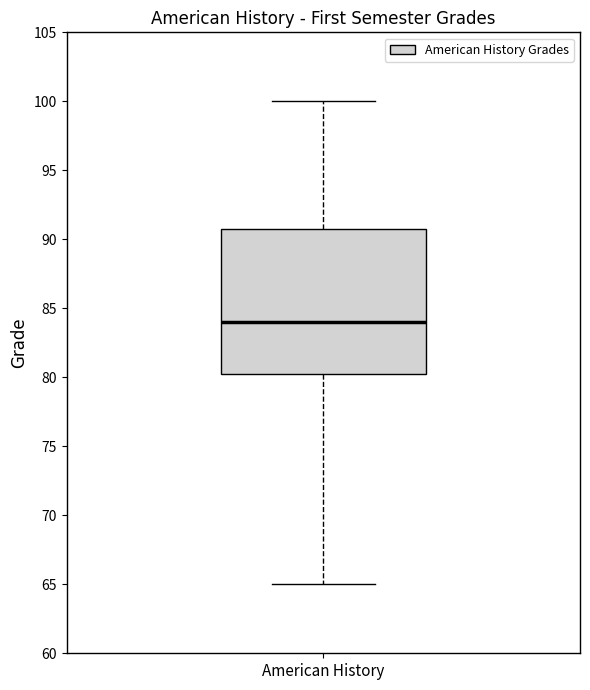

Transcribe this box plot: give where the median line is, the range the box spans, and where the two whiskers end, as read against the y-axis. The values are not printed on the chart, so give them approximately, as read against the axis.

median 84.0, box 80.5 to 91.0, whiskers 65.0 to 100.0